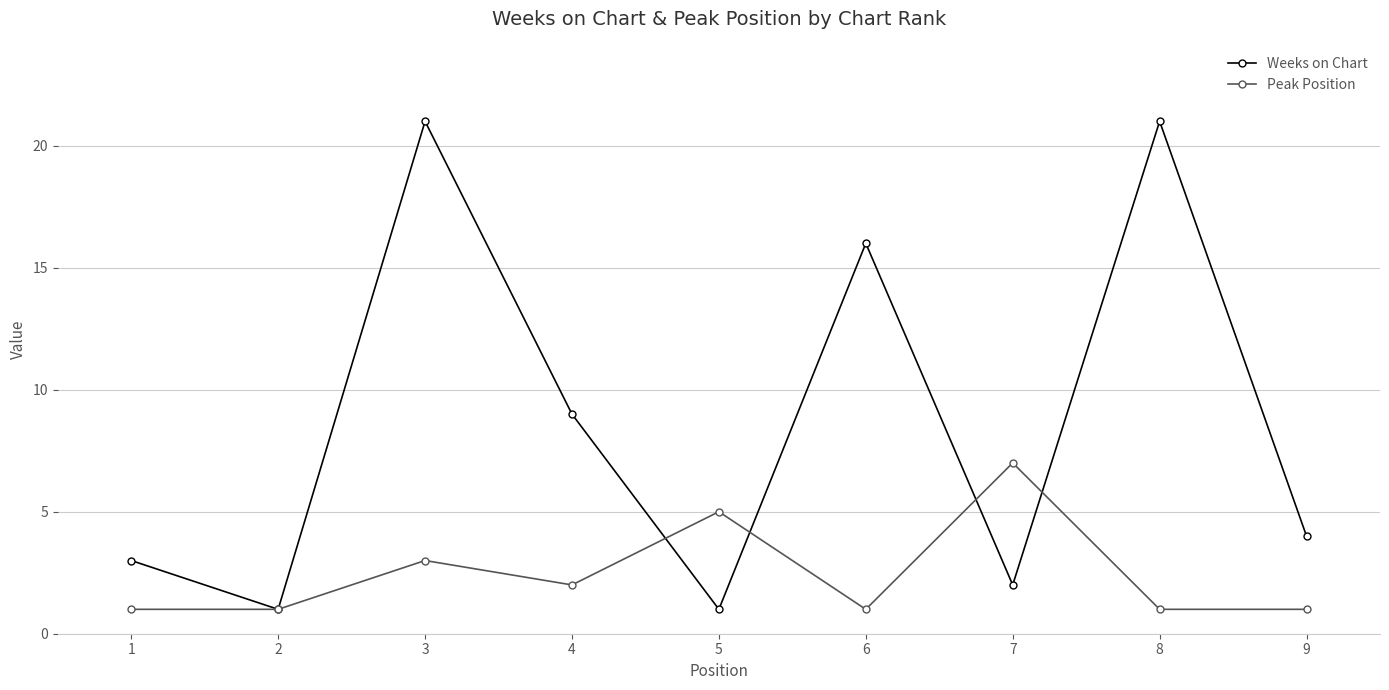

Rank the series by their maximum value, from highest to lowest.

Weeks on Chart, Peak Position